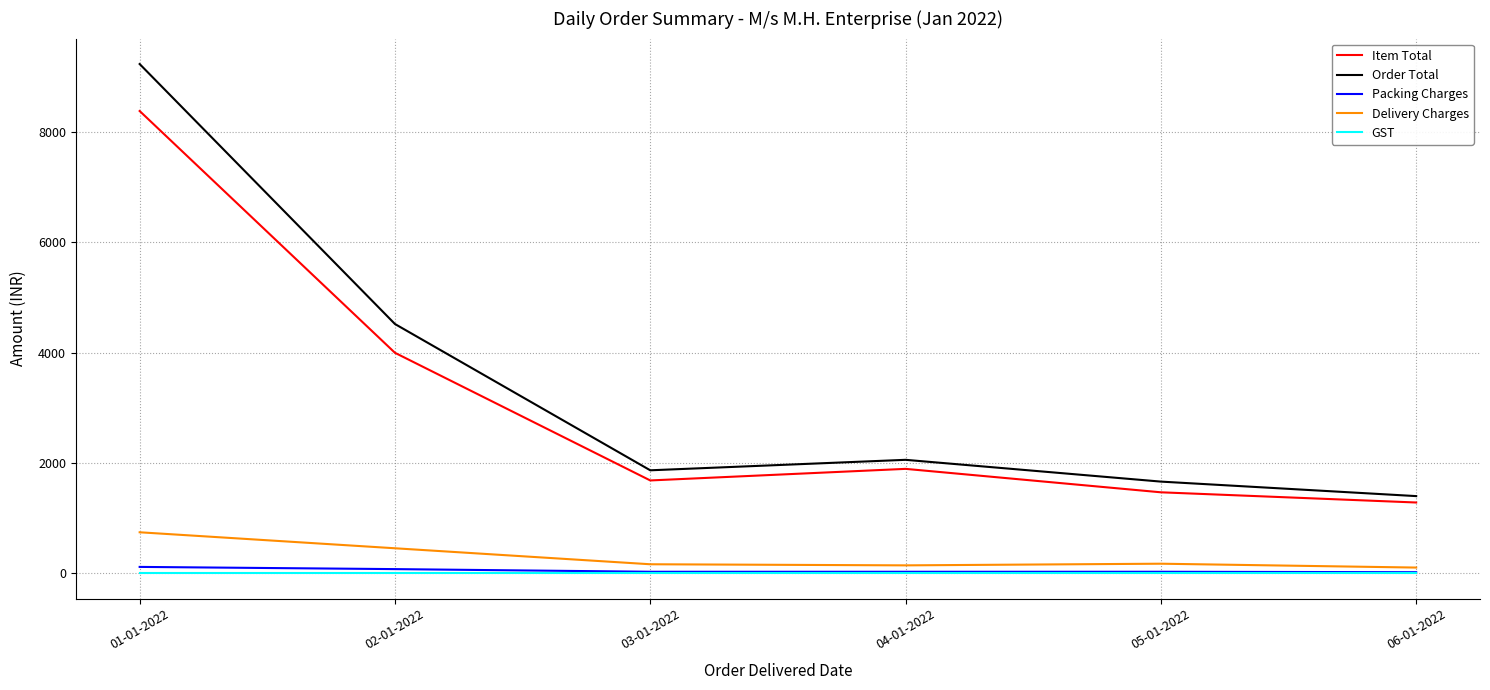

Where is Order Total nearest to the value 5314?

02-01-2022